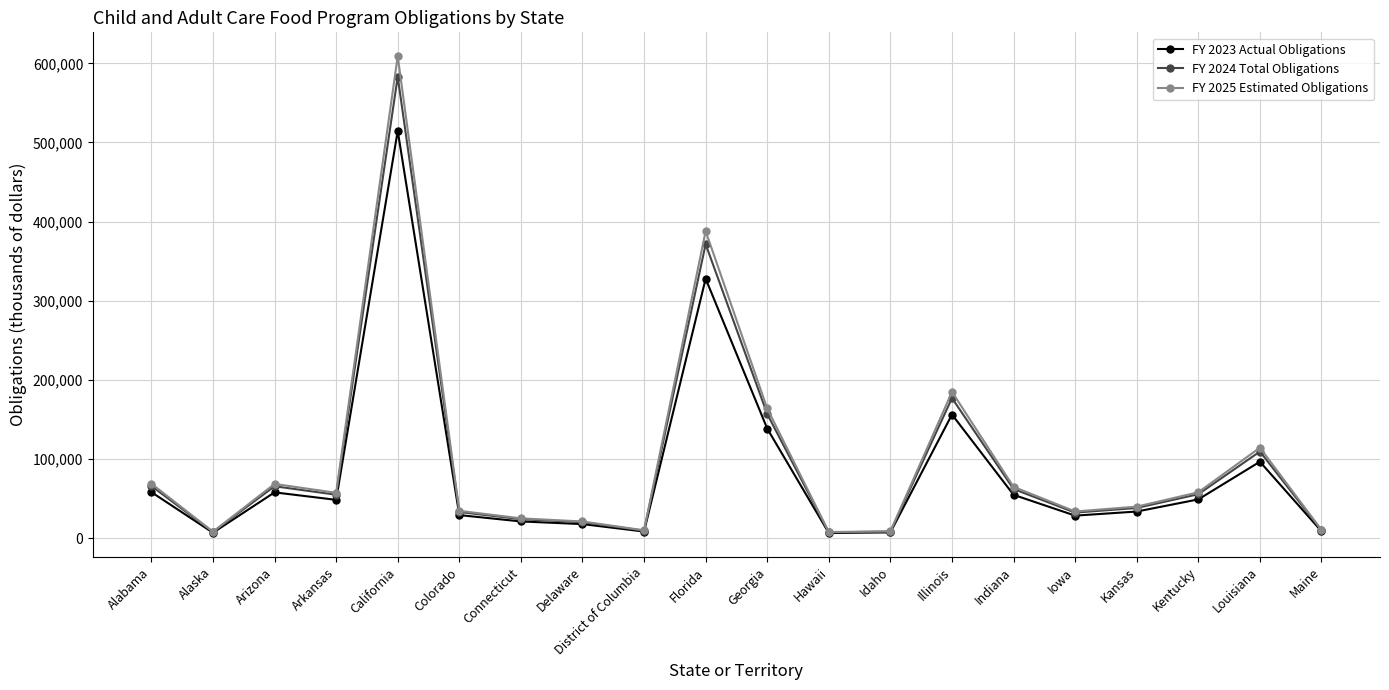

Is it true that FY 2024 Total Obligations equals 106669 at Indiana?

False